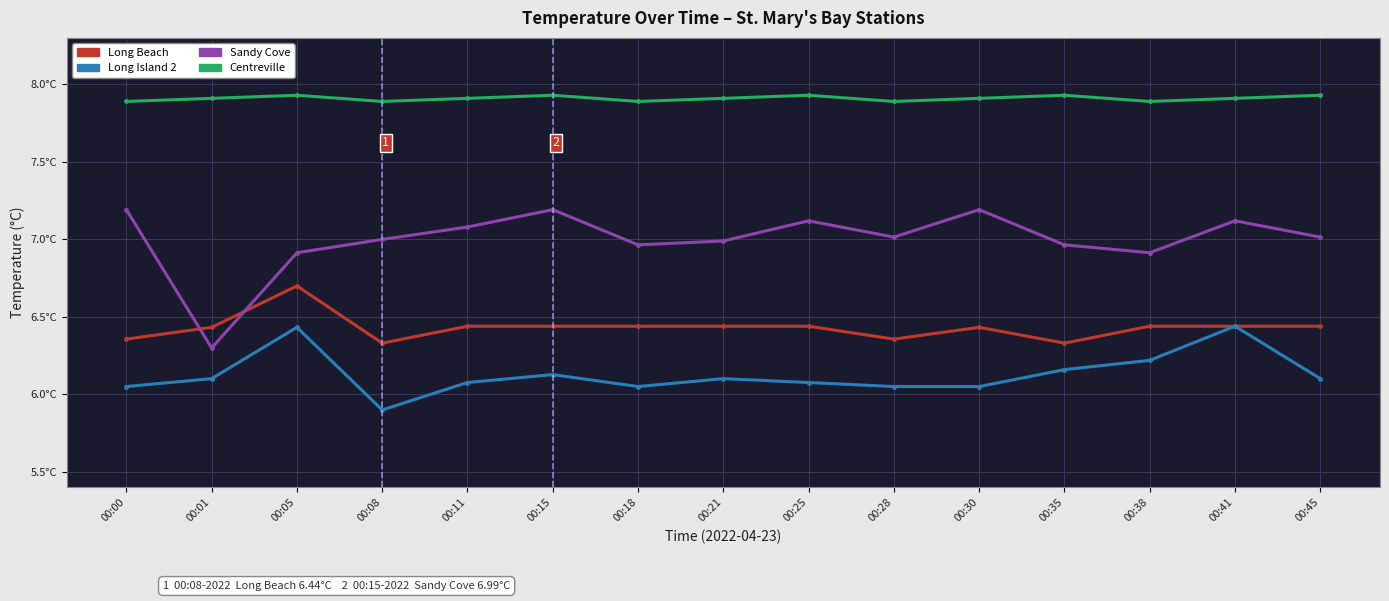

Is this an area chart (filled region under the line)?

No